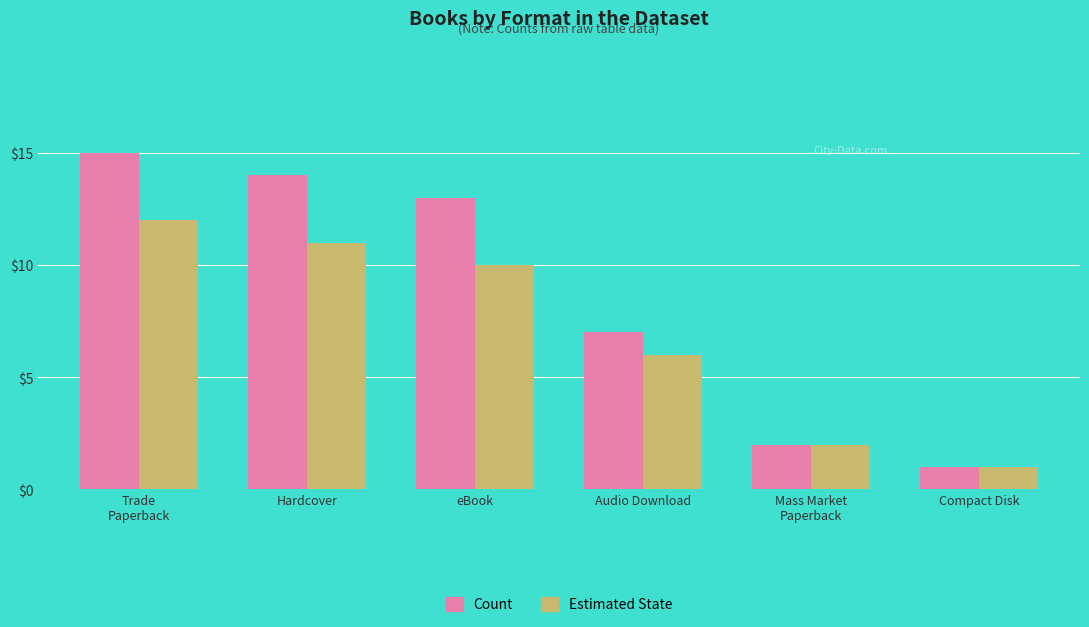

Count the number of categories in the chart.

6